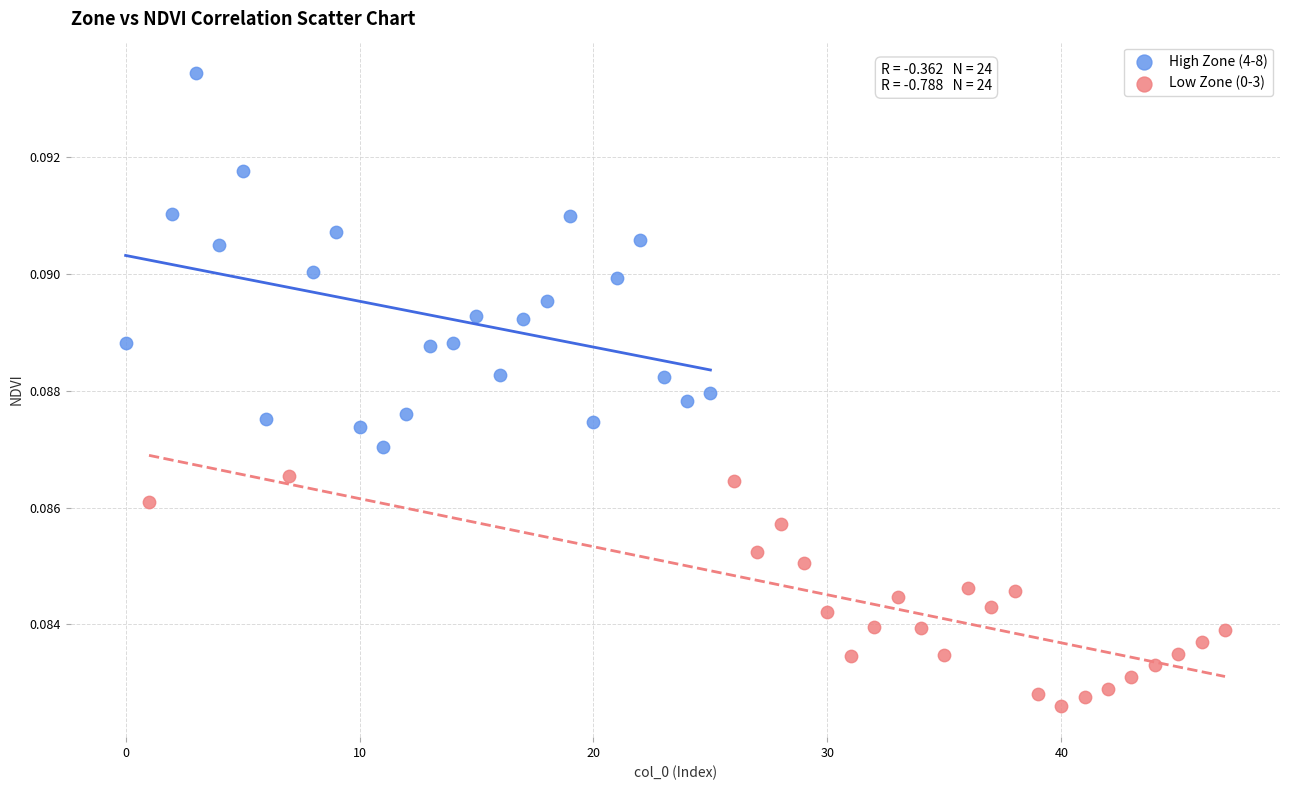

Which series reaches the minimum Y coordinate?

Low Zone (0-3)